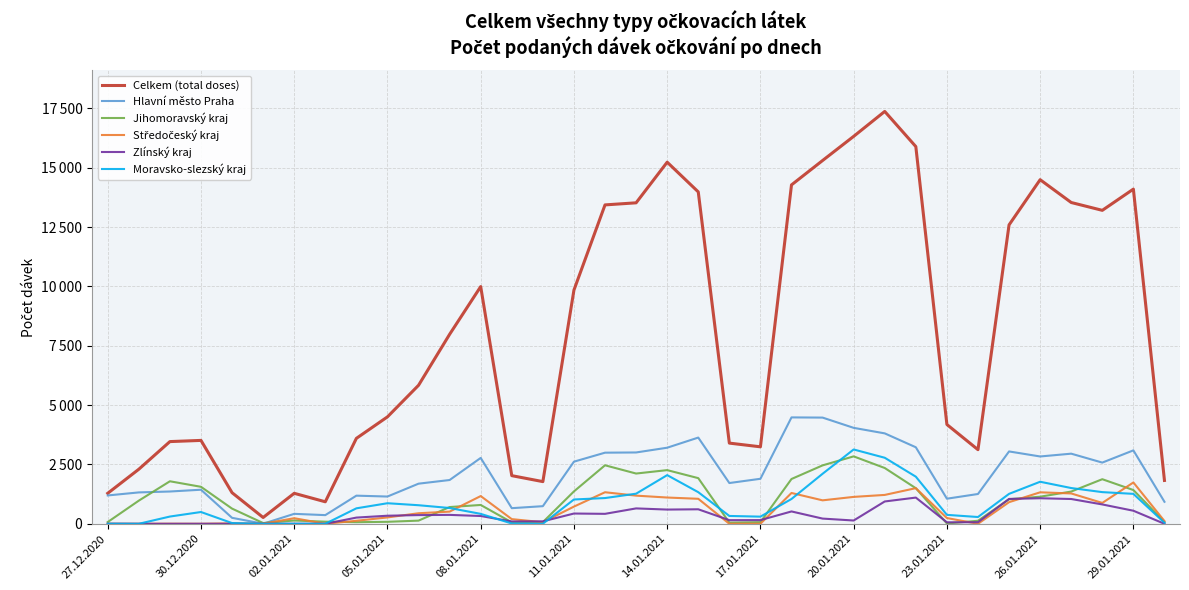

What is the sum of all Jihomoravský kraj values?

35539